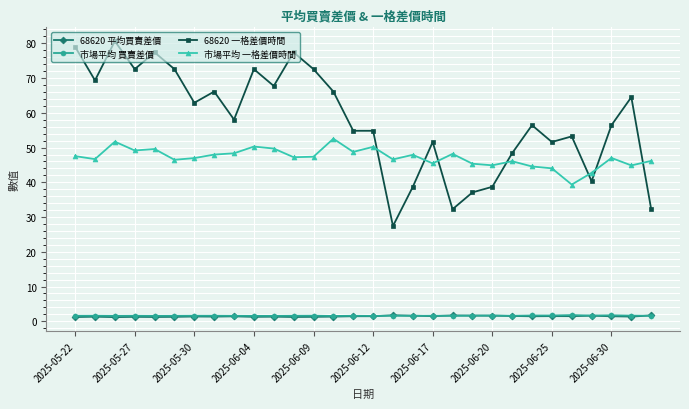

Which series has the largest total across all categories?

68620 一格差價時間